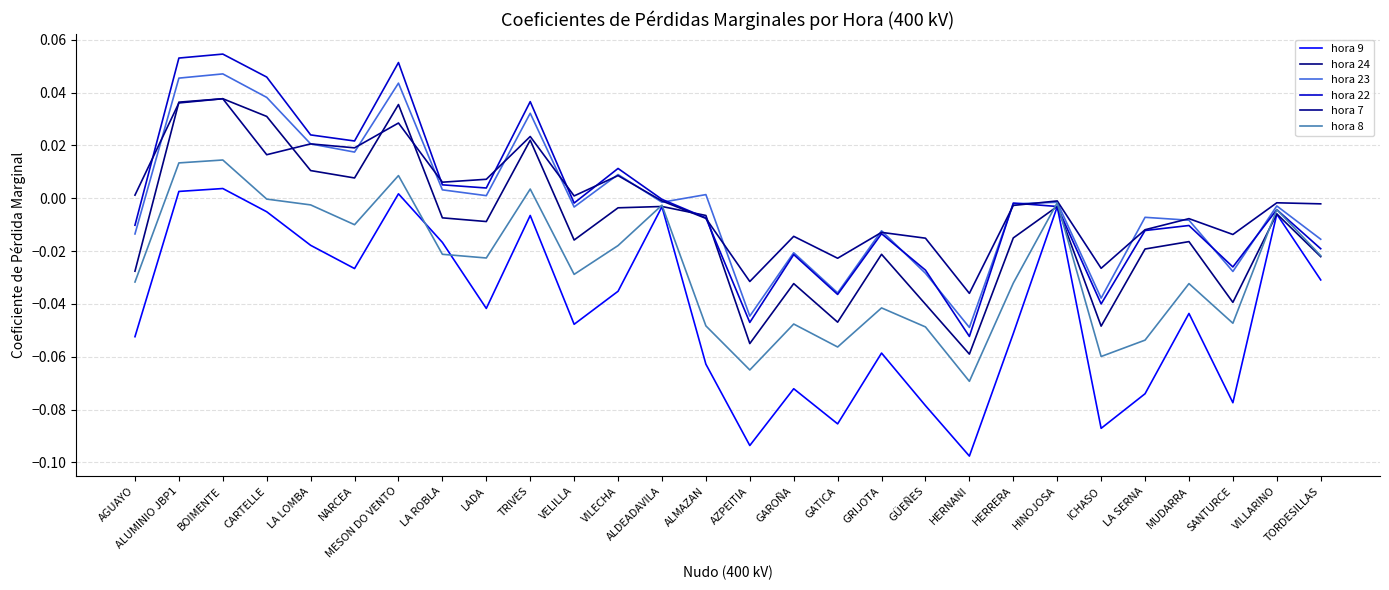

What are all the series names shown in the legend?

hora 9, hora 24, hora 23, hora 22, hora 7, hora 8